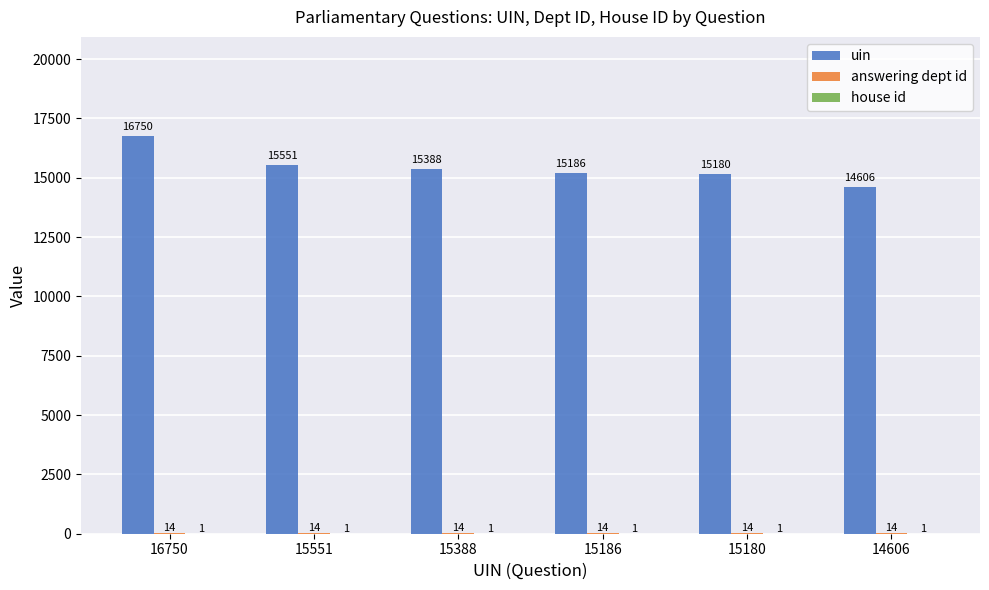

At which category does the chart reach its peak across all series?

16750